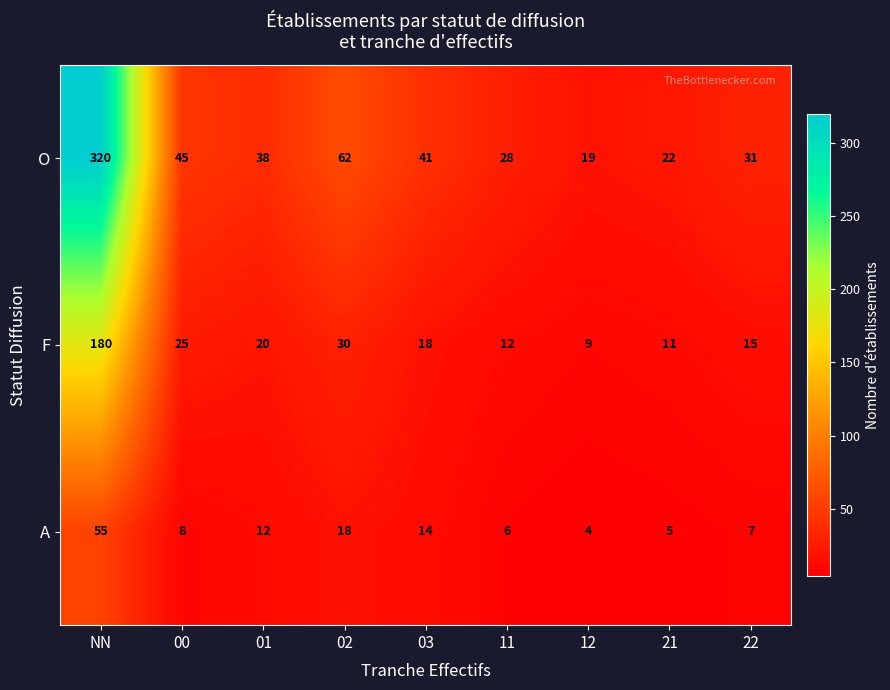

Reading right to left, extract all data points from this chart.

O: 31	22	19	28	41	62	38	45	320
F: 15	11	9	12	18	30	20	25	180
A: 7	5	4	6	14	18	12	8	55